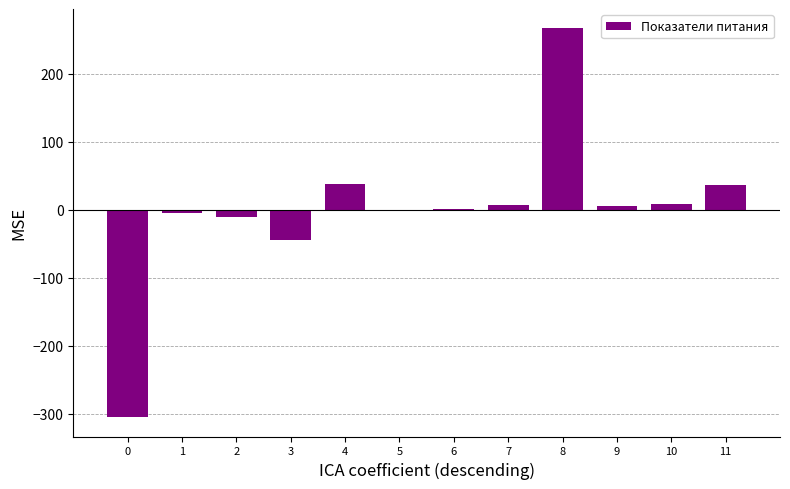

The value at 0 is -415.8. True or false?

False